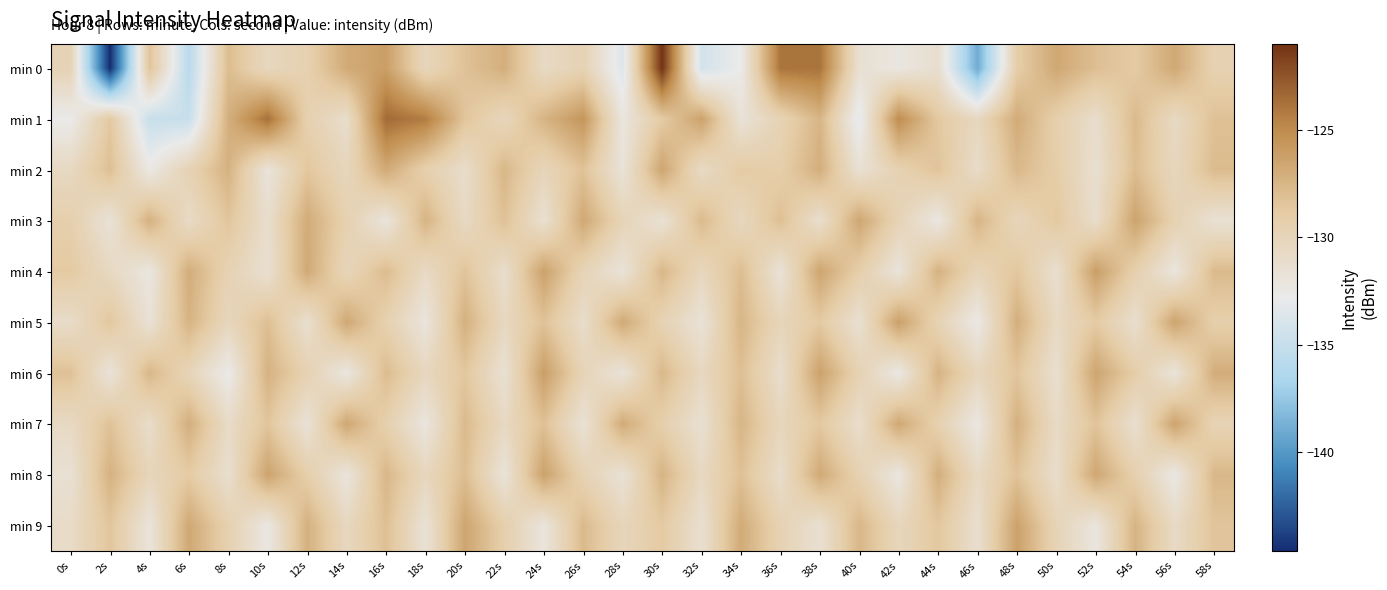

Which has a higher value, 22s or 32s?

22s